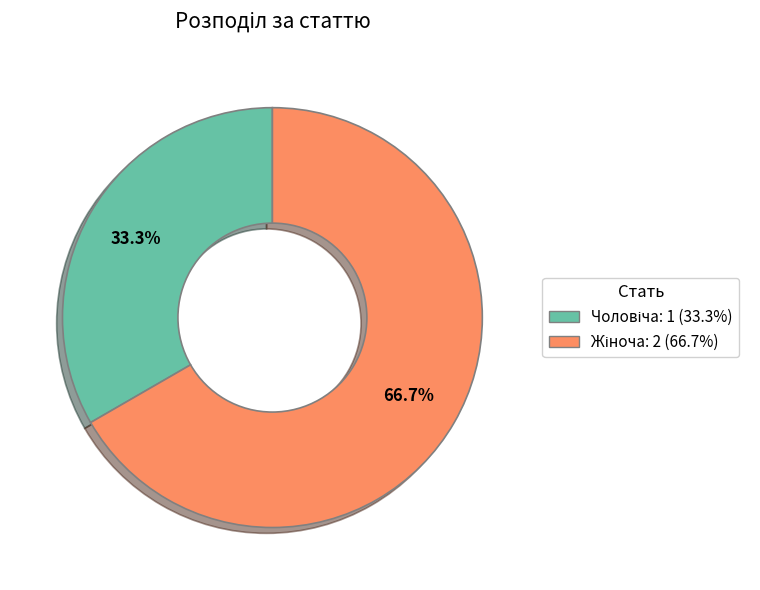

Is there a majority slice in this chart?

Yes